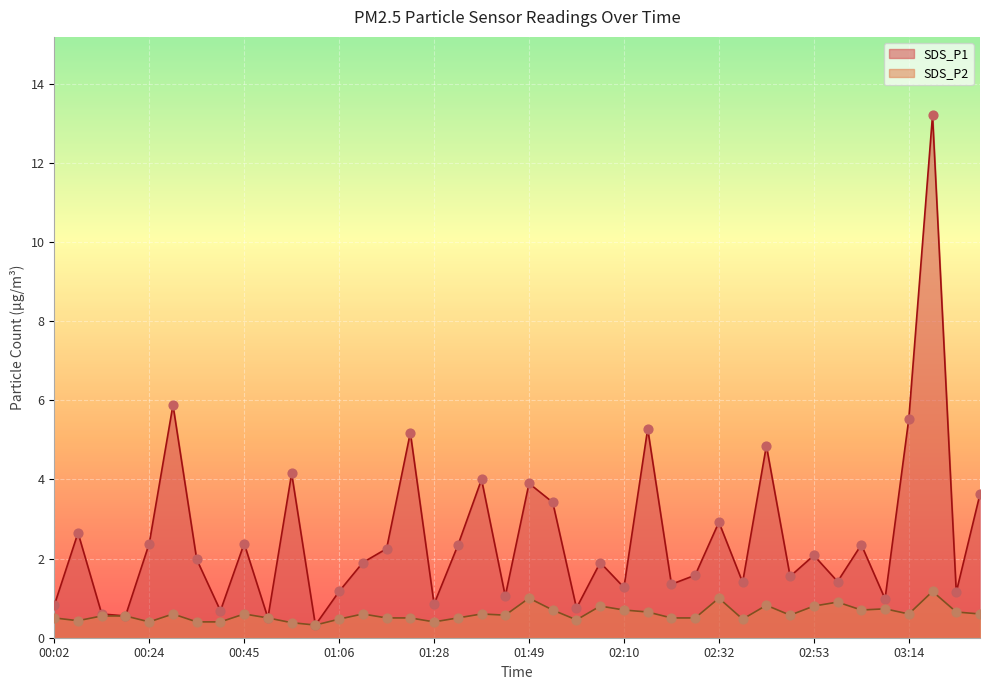

What is the total value across all series at 00:08?

3.1